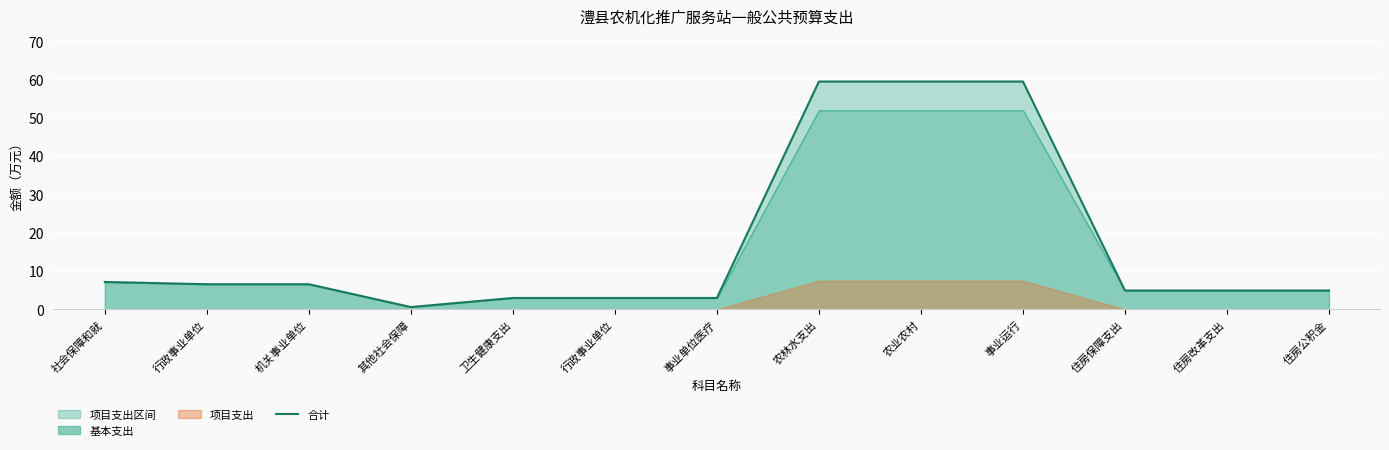

How many data points are less than 4?

4